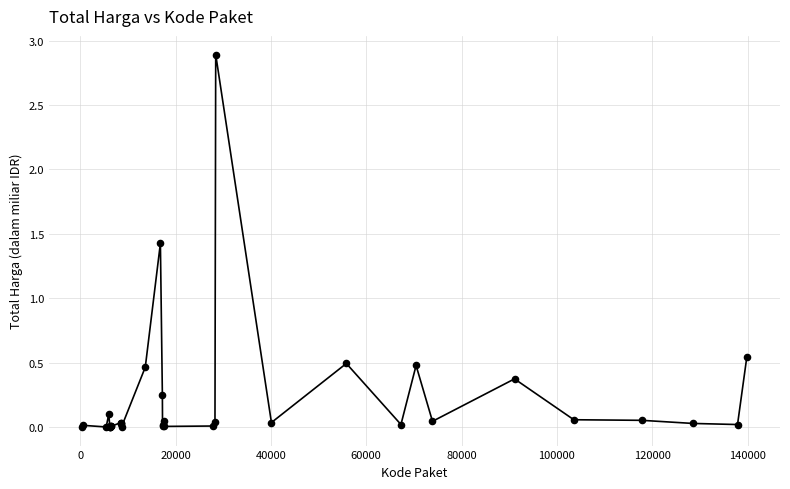

What Y value in the scatter plot is closest to 1?

1.4